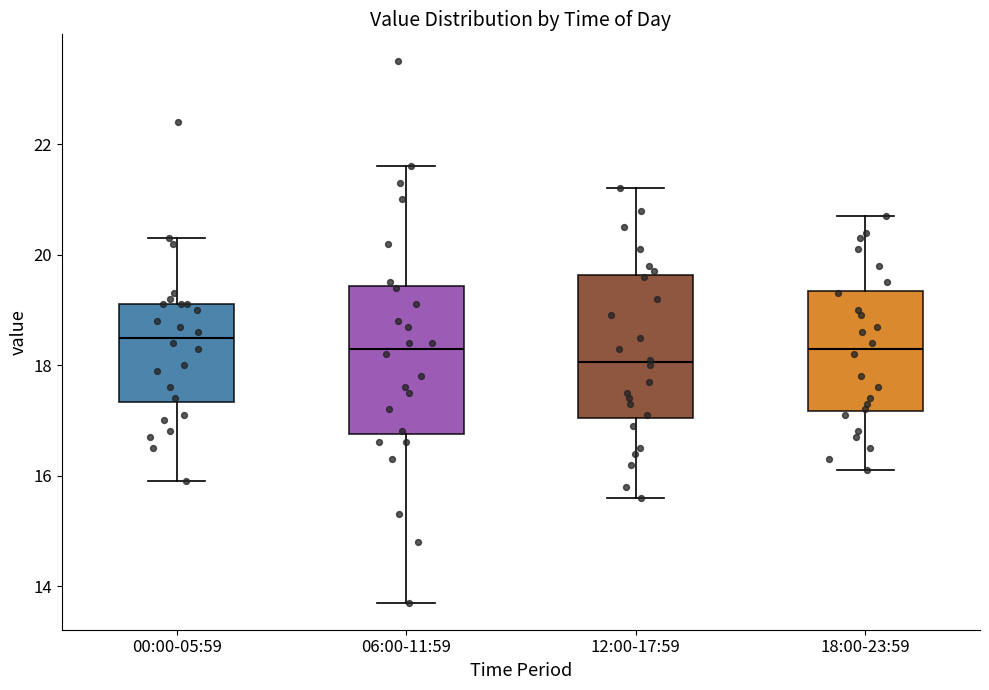

Which box's median line is the lowest?

12:00-17:59